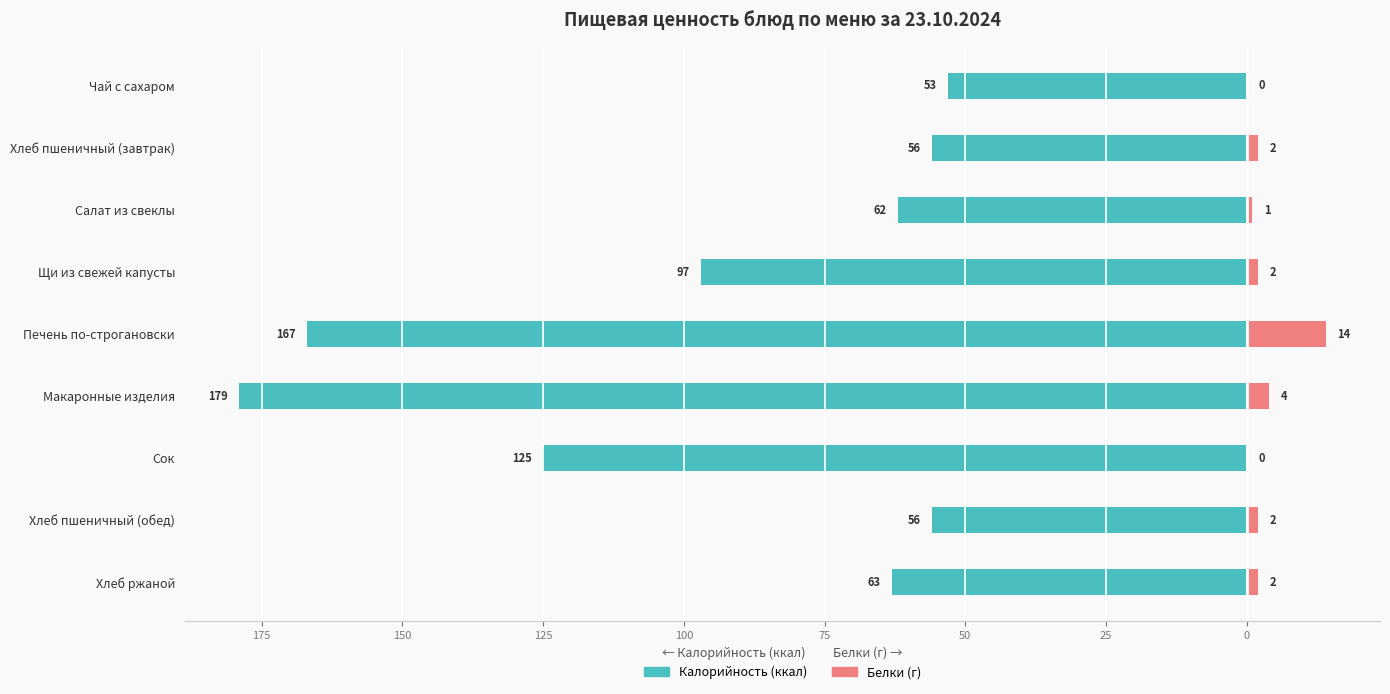

How many values in the Калорийность series exceed -63?

4